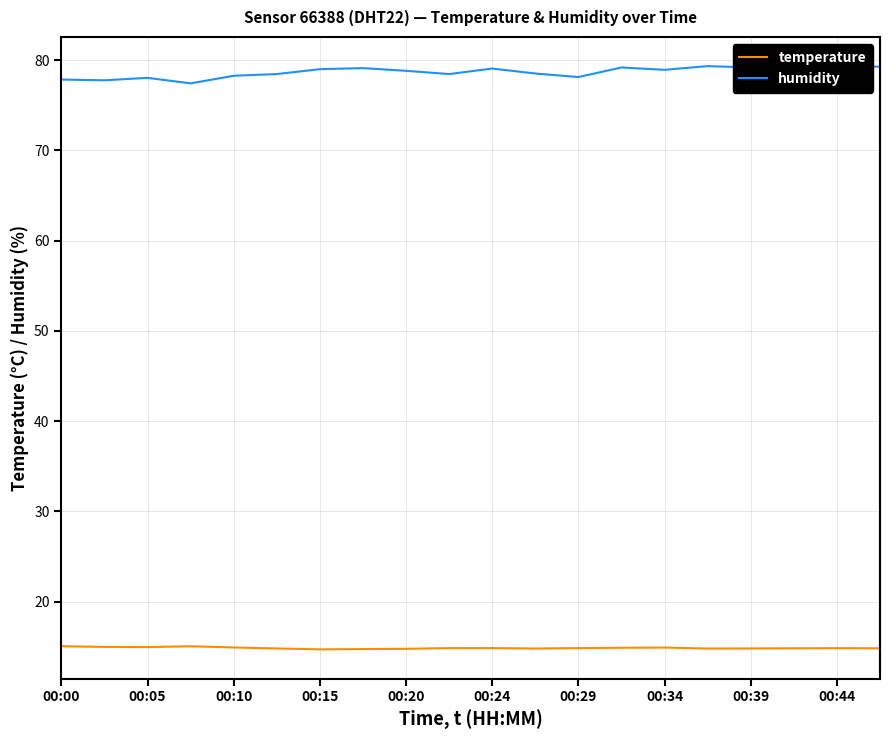

What is the maximum value for temperature?

15.1